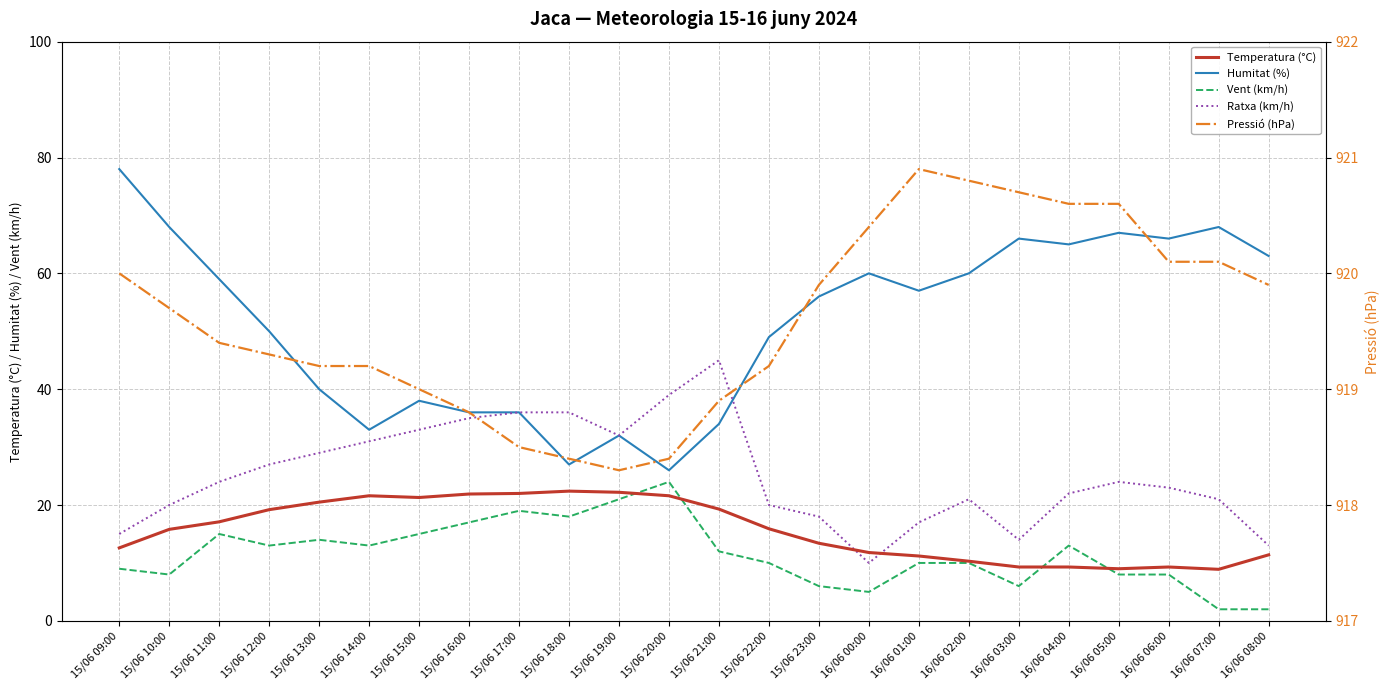

Where is the first local minimum for Temperatura (°C)?

15/06 15:00